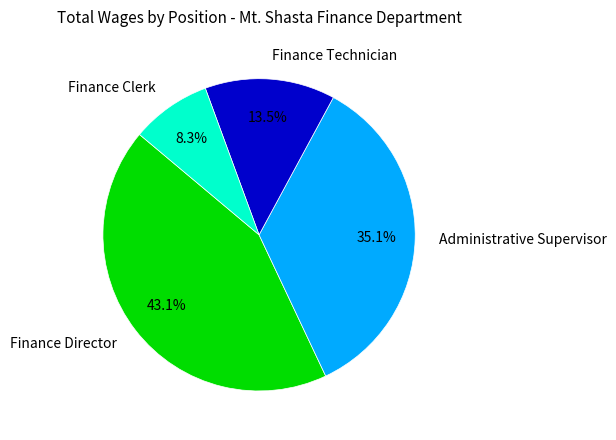

How many segments does this pie chart have?

4